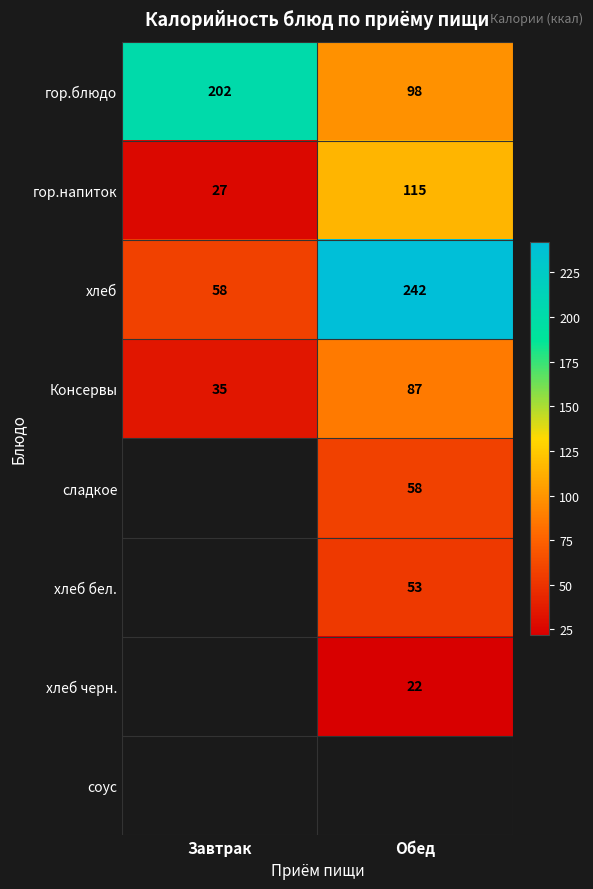

Between Завтрак and Обед, which is larger?

Завтрак